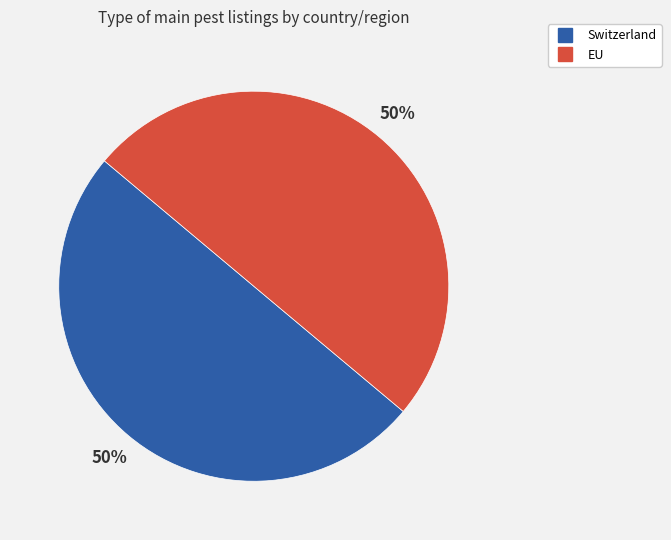

What percentage is the Switzerland slice, to the nearest percent?

50%